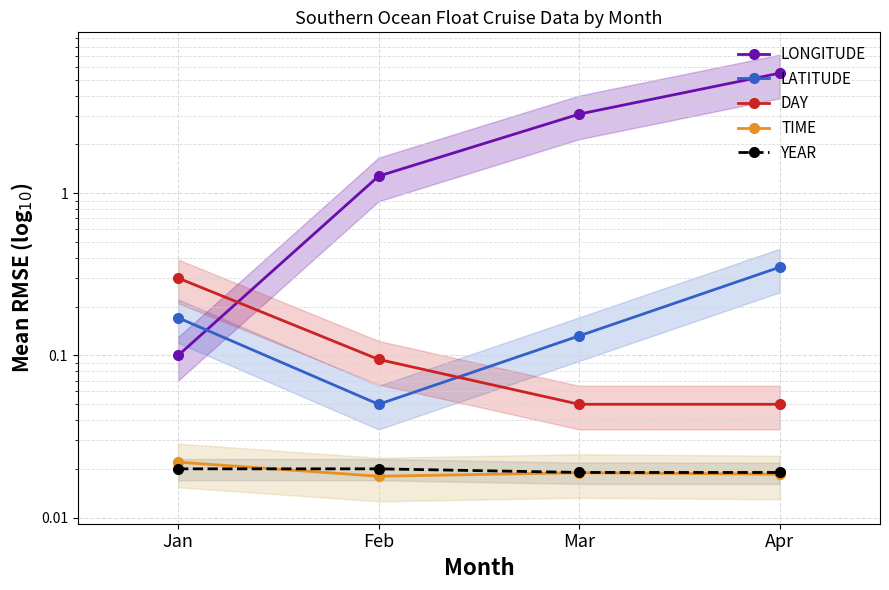

True or false: LONGITUDE has more than 2 interior local peaks.

False